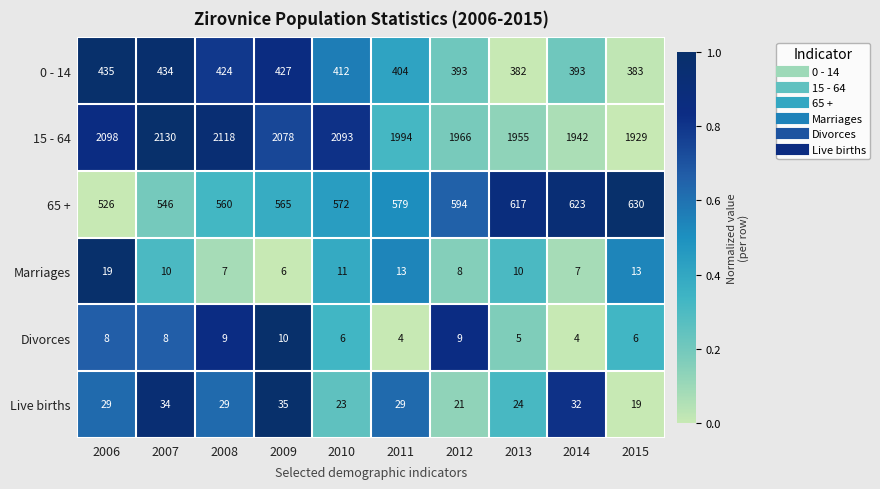

Count the number of data series in this chart.

6